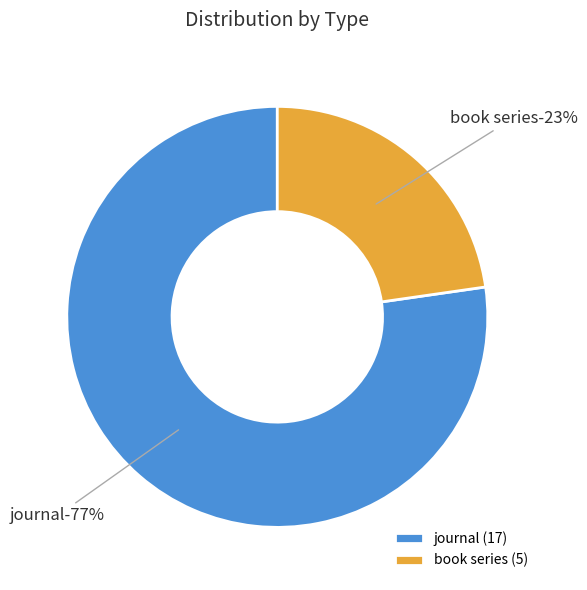

Is it true that book series is 23% of the pie?

True